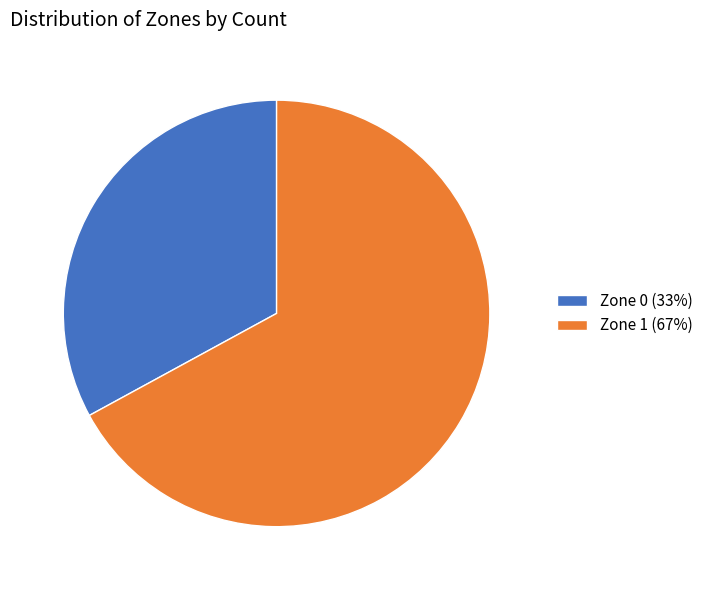

What is the ratio of the value at Zone 1 to the value at Zone 0?

2.0